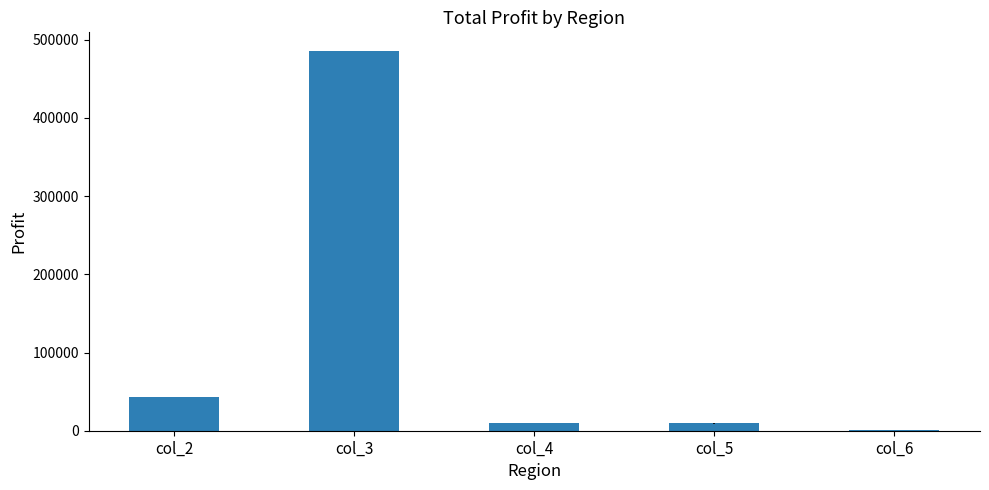

What is the sum of all values?

548143.7